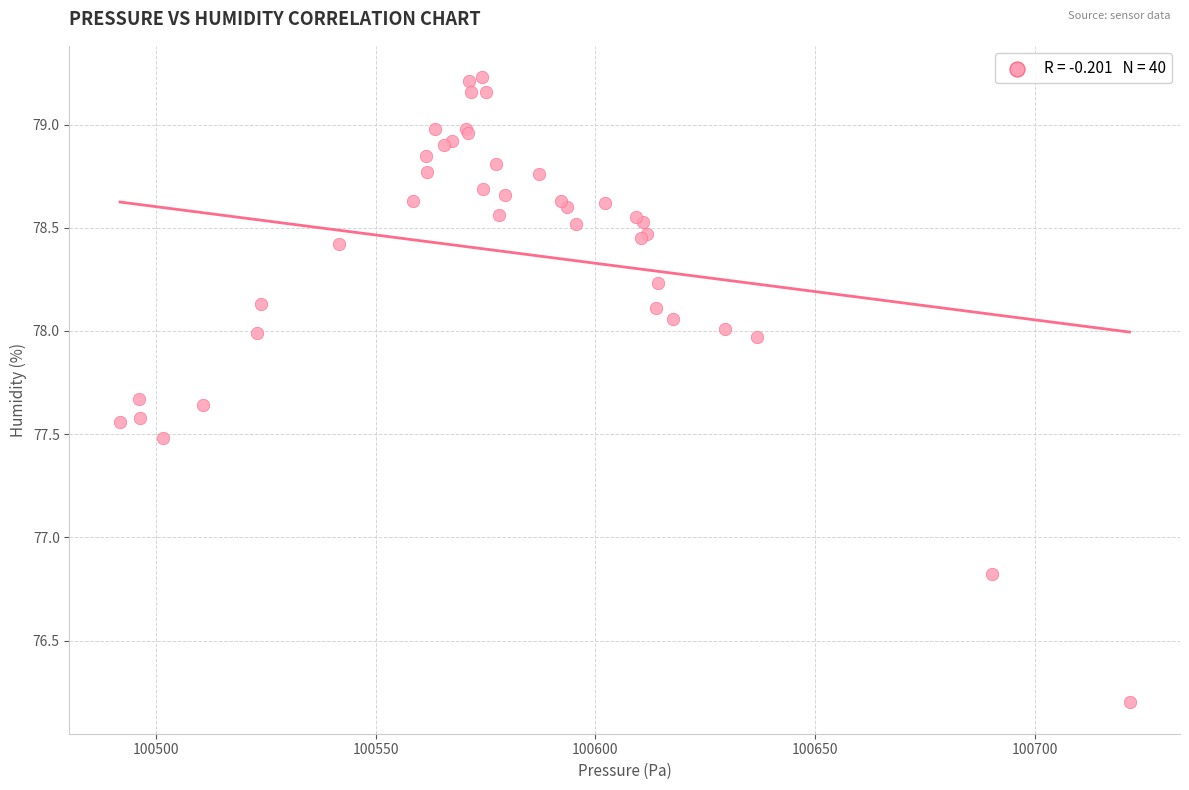

What Y value in the scatter plot is closest to 77?

76.8